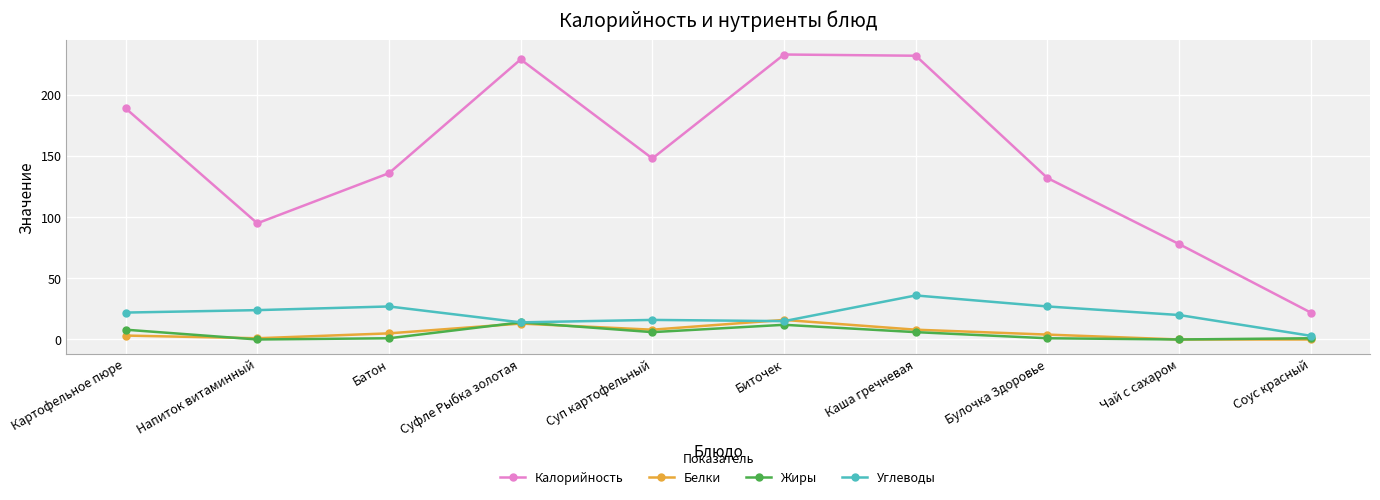

Which series has the largest total across all categories?

Калорийность